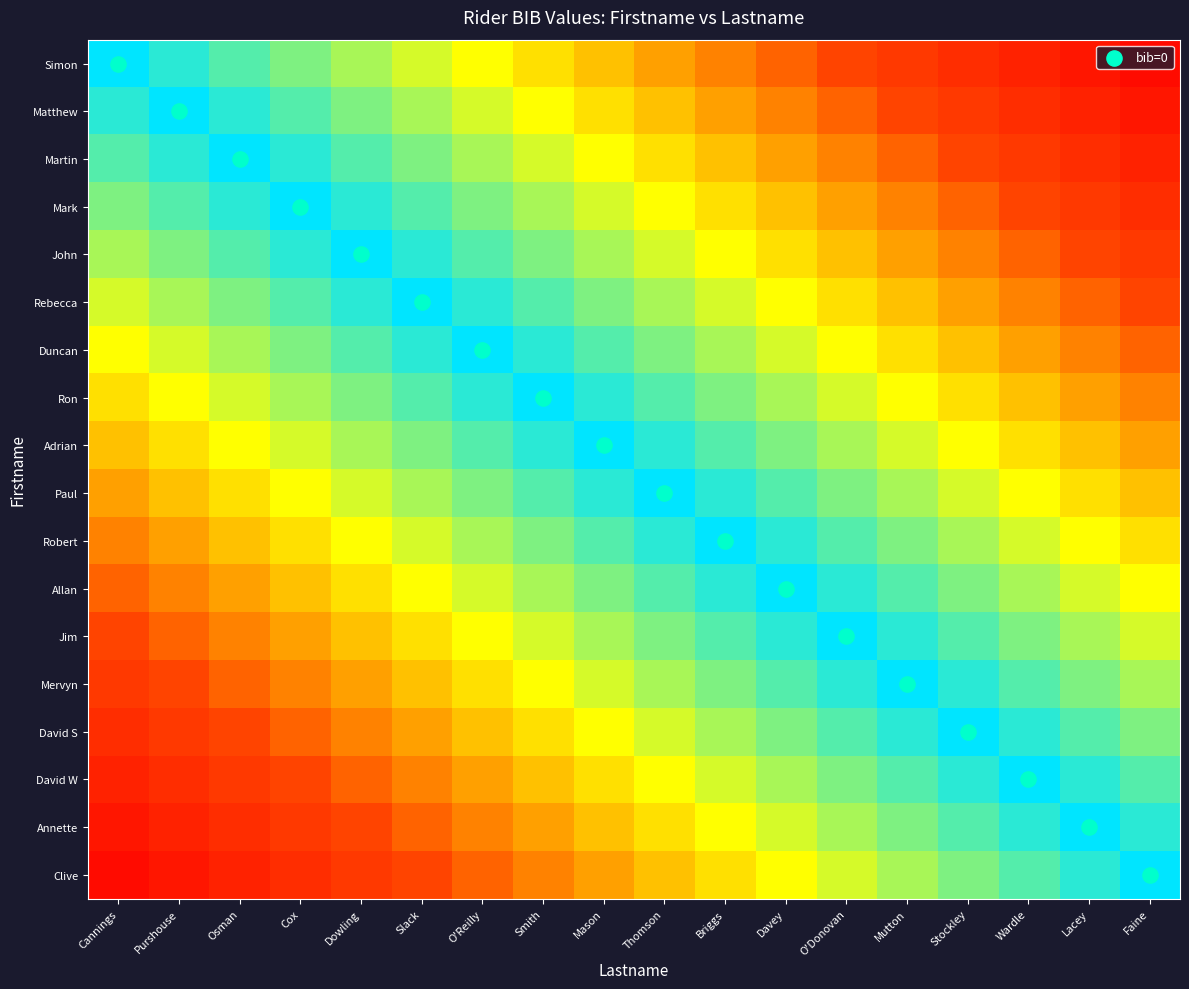

How many distinct data groups are displayed?

18